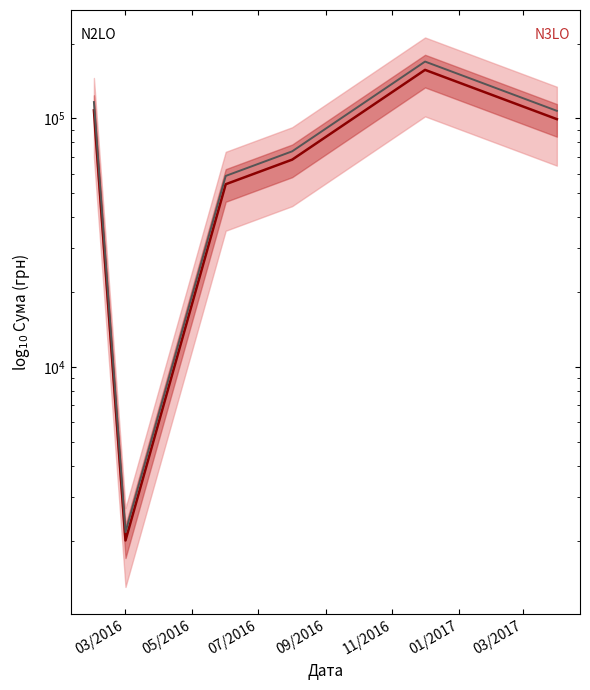

What is the value of the N3LO point at the 3rd from the left?

54324.4